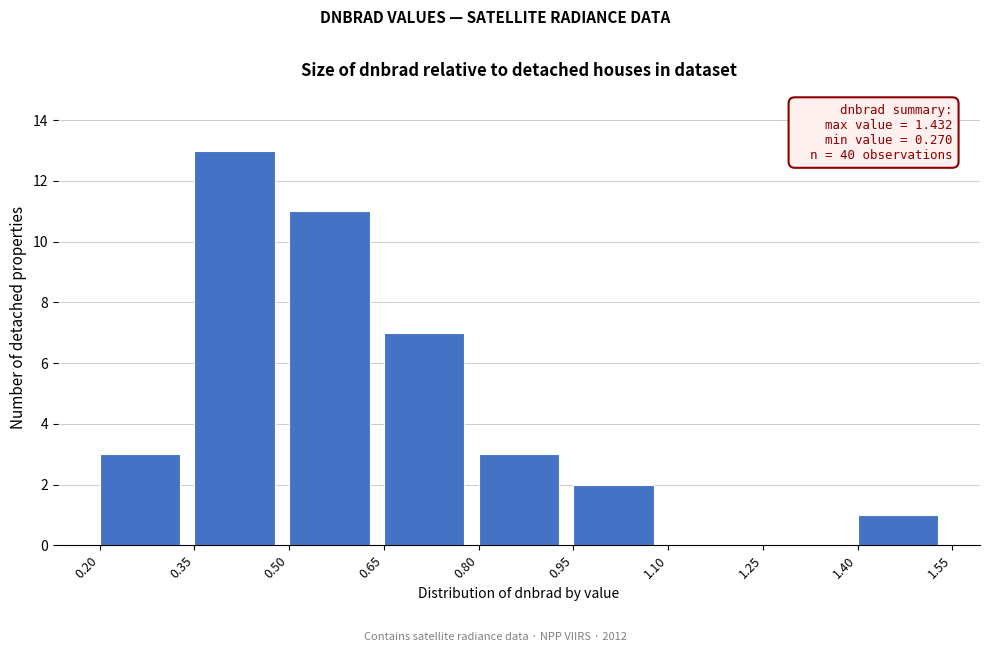

Which range on the x-axis has the tallest bar?

0.35 to 0.50